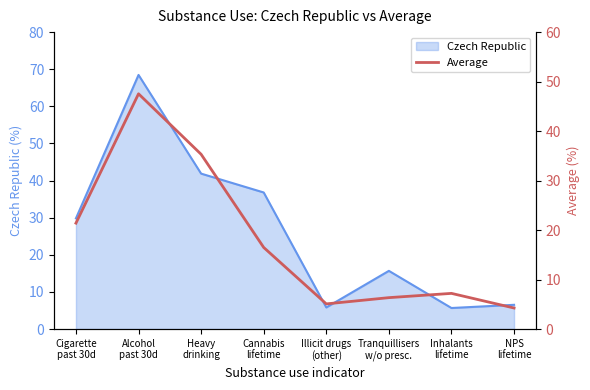

What is the minimum value for Czech Republic?

5.7